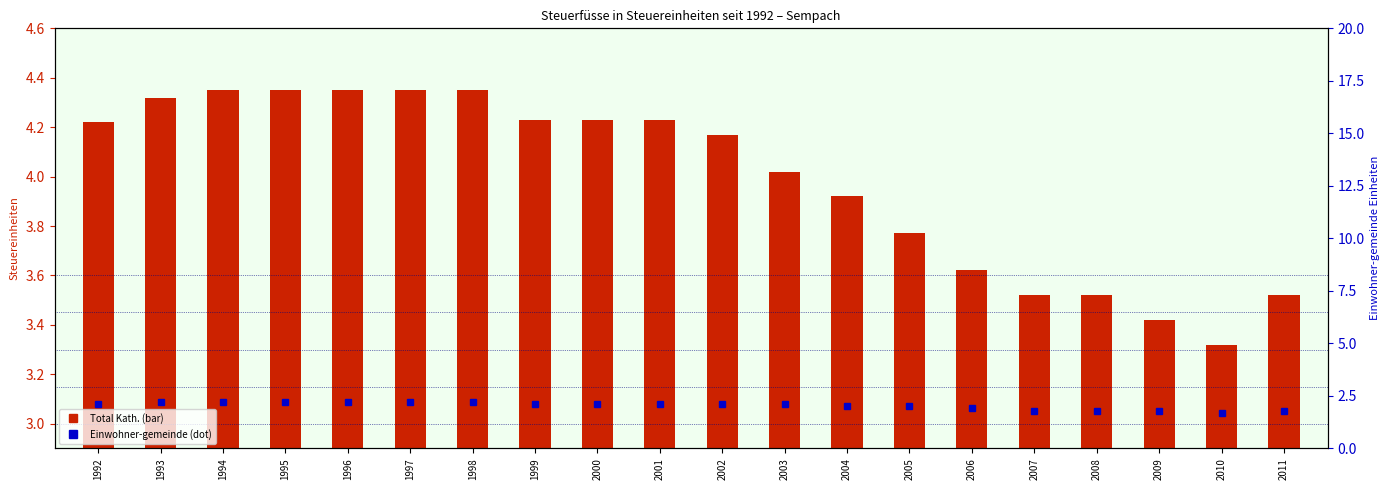

What is the total value across all series at 2001?

6.3